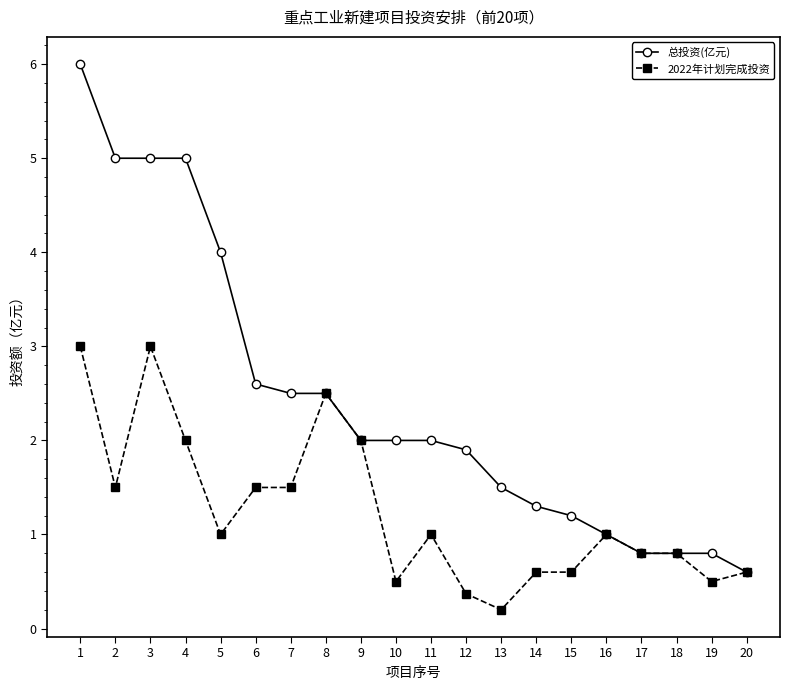

Is the value of 2022年计划完成投资 at 11 greater than the value of 总投资(亿元) at 4?

No